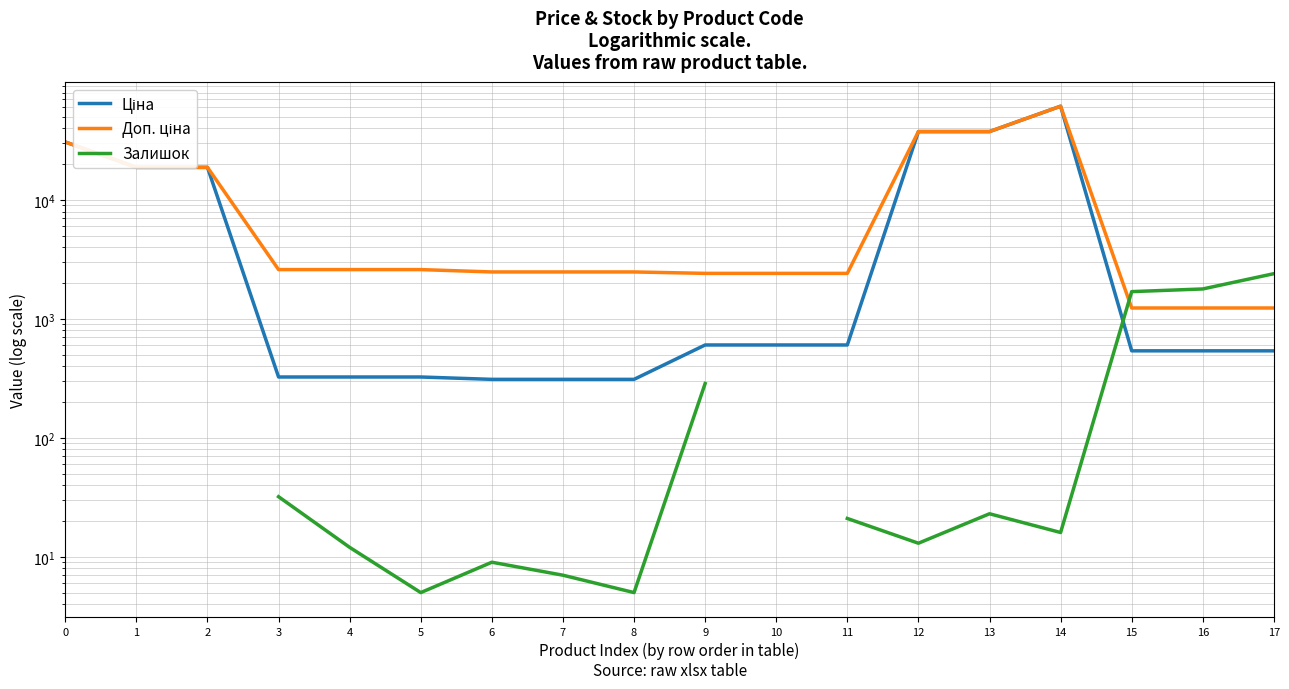

True or false: Залишок has a value of 9.0 at 6.

True